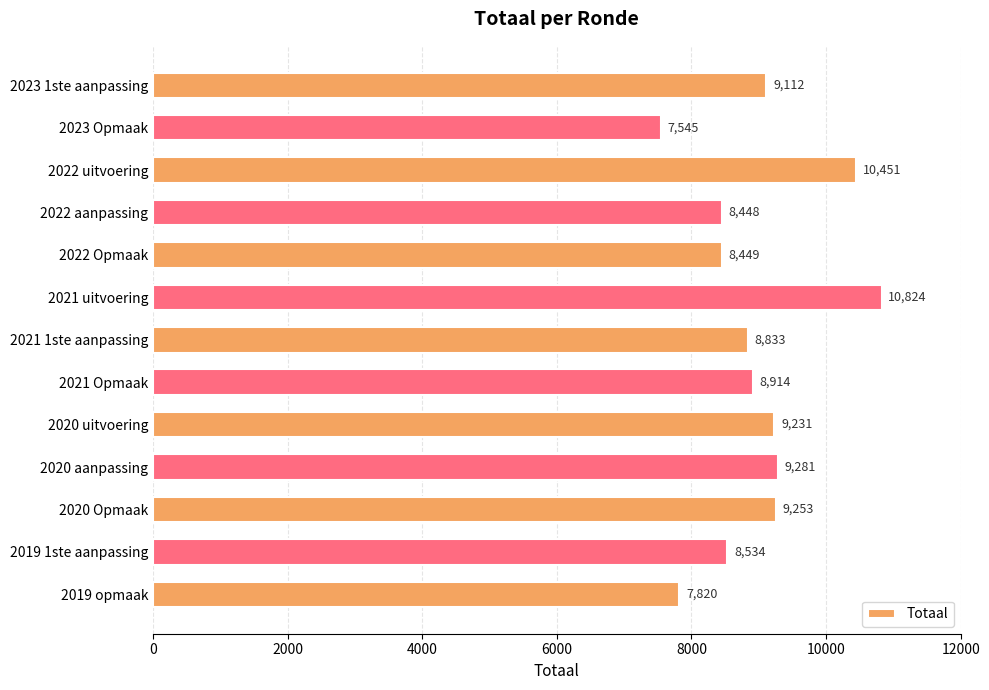

What is the change in value from 2021 Opmaak to 2020 uitvoering?

+317